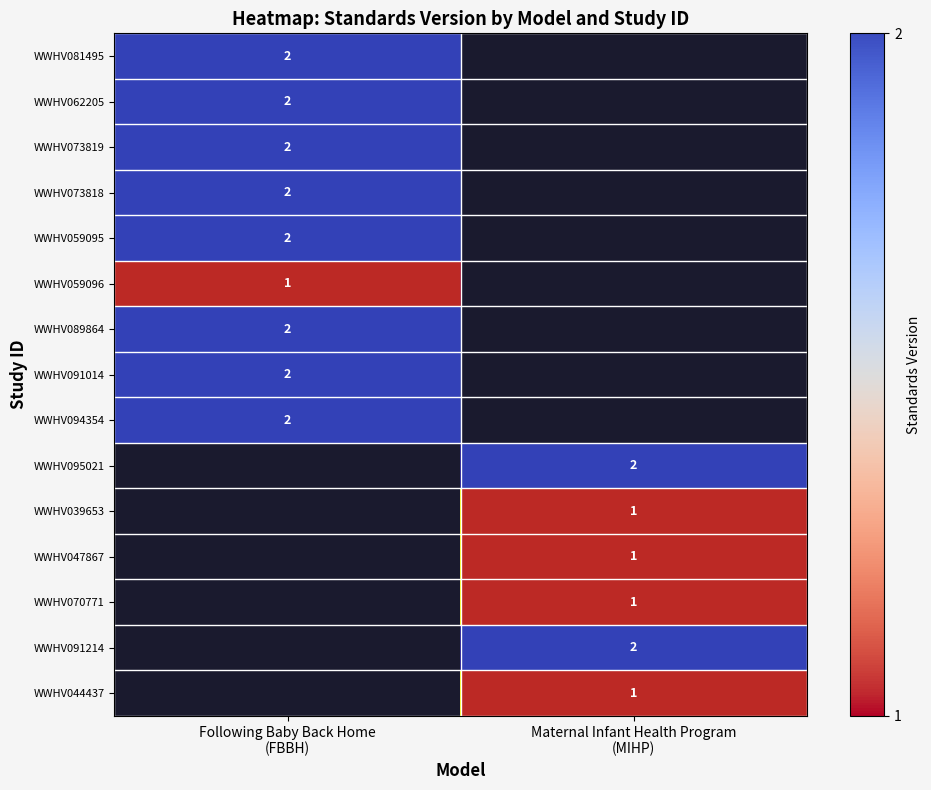

How many positive values does the WWHV044437 series have?

1